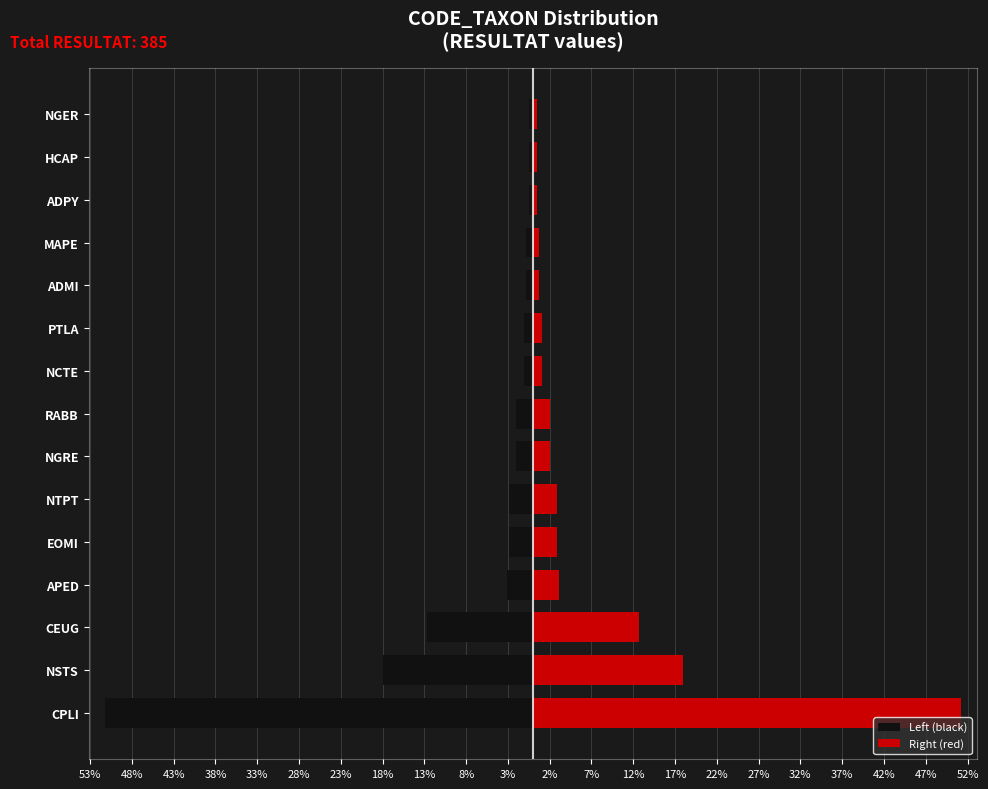

What is the sum of the Left (black) values at PTLA and ADMI?

-1.8